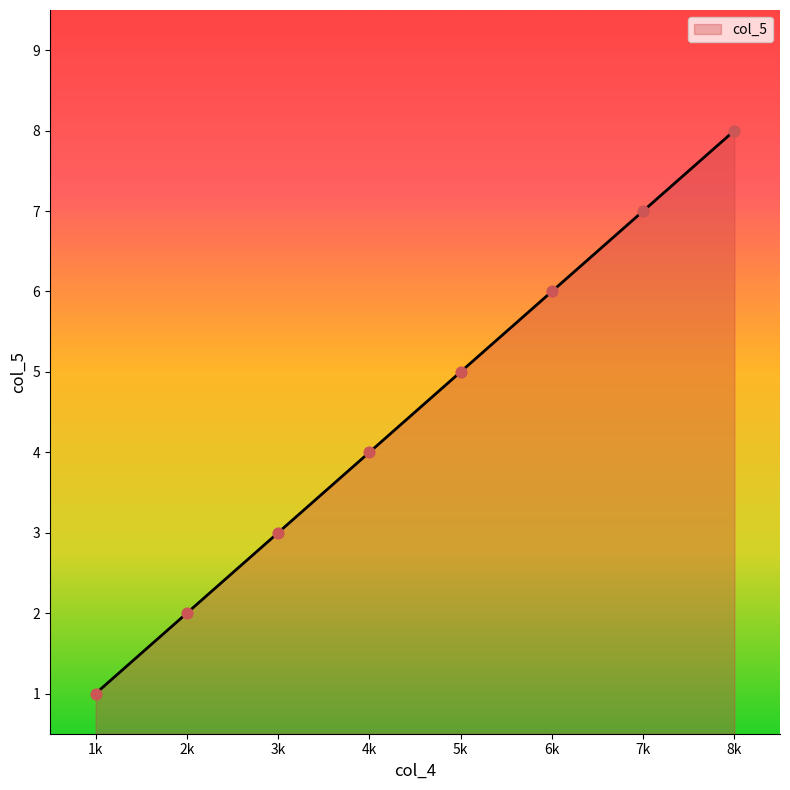

Approximately how many times larger is the value at 8k compared to 7k?

1.1